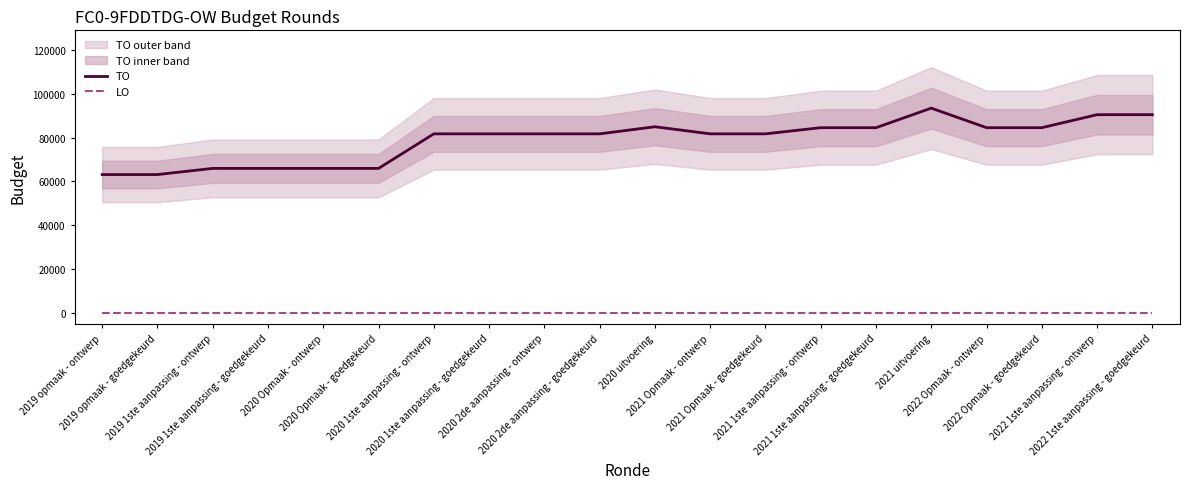

True or false: LO and TO cross at least once.

False